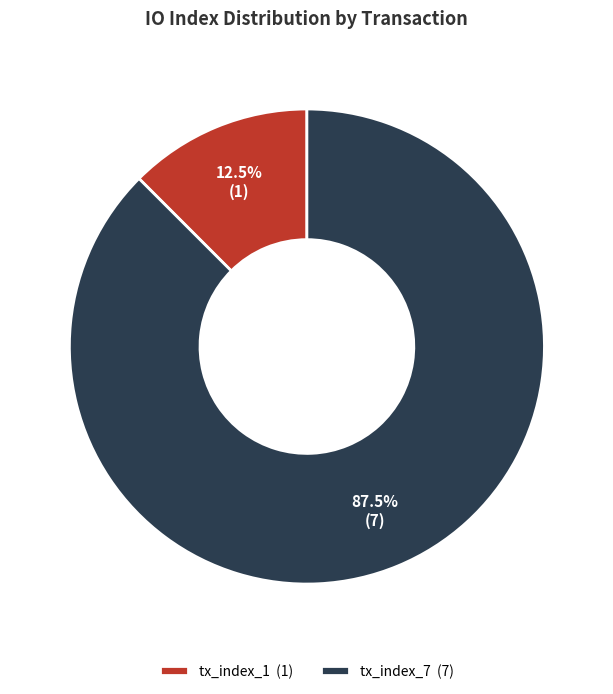

Which slice is the largest?

tx_index_7